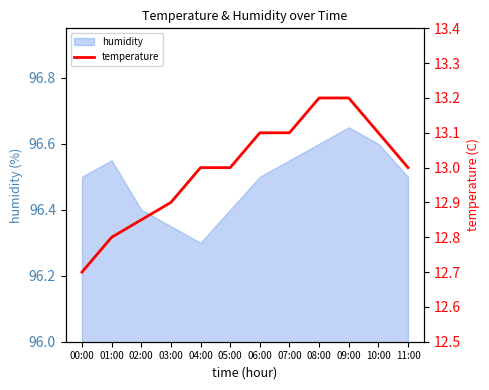

What is the average value?

13.0